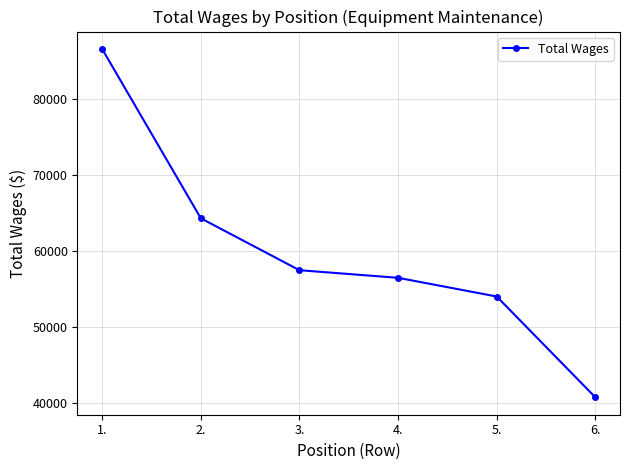

Count the number of data series in this chart.

1